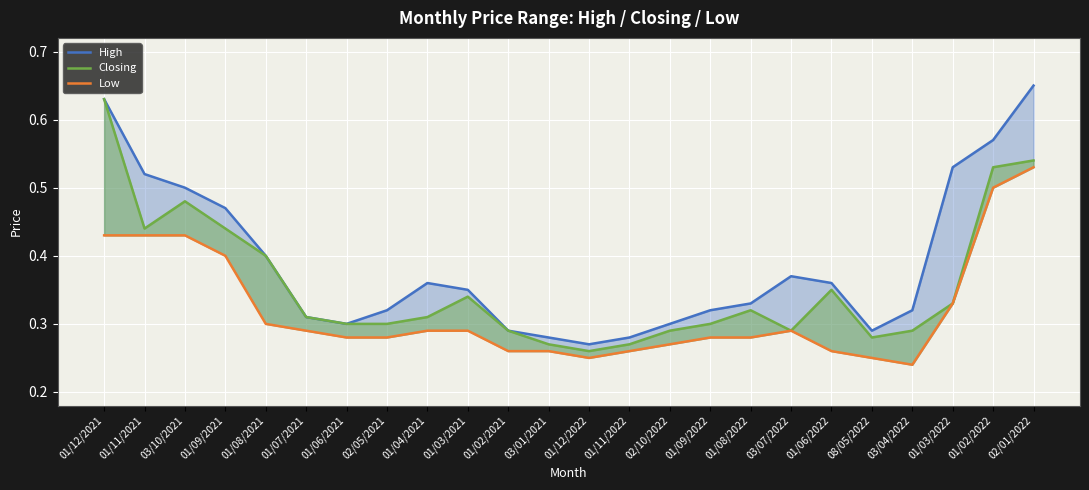

Where is Closing nearest to the value 0?

01/12/2022